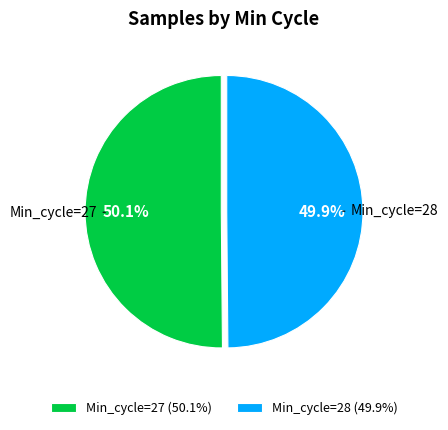

Is there any slice that represents more than half of the pie?

Yes